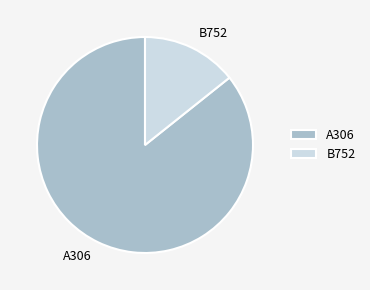

Do A306 and B752 together represent more than half of the pie?

Yes